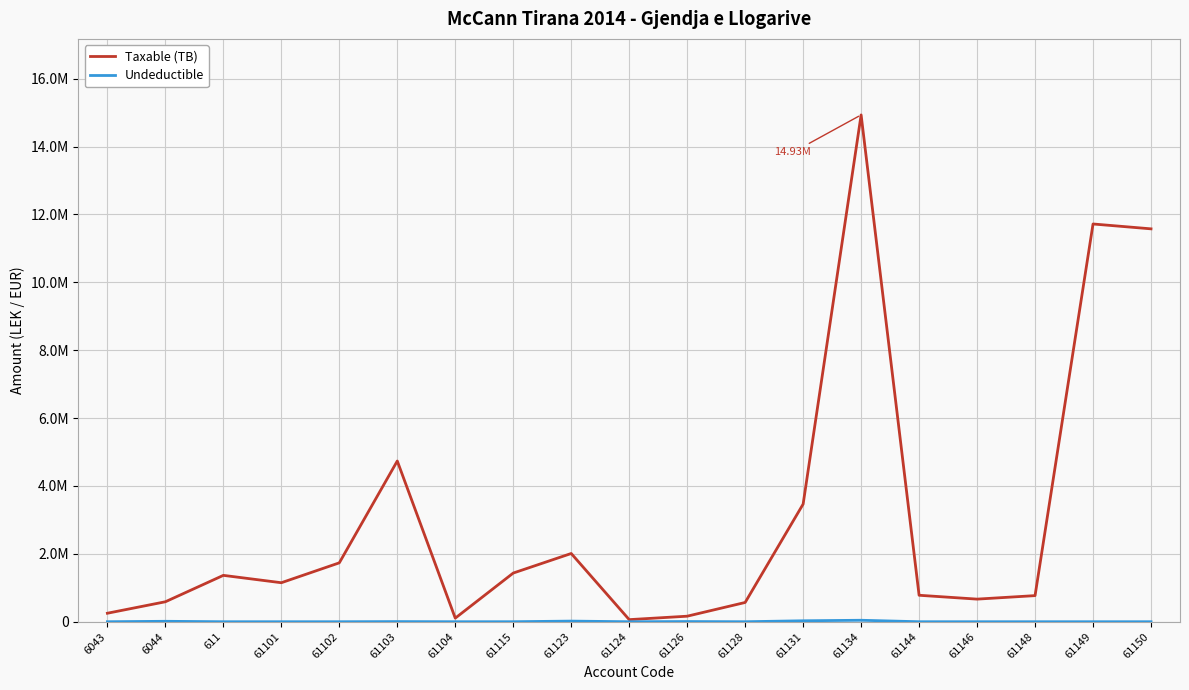

Is this an area chart (filled region under the line)?

No